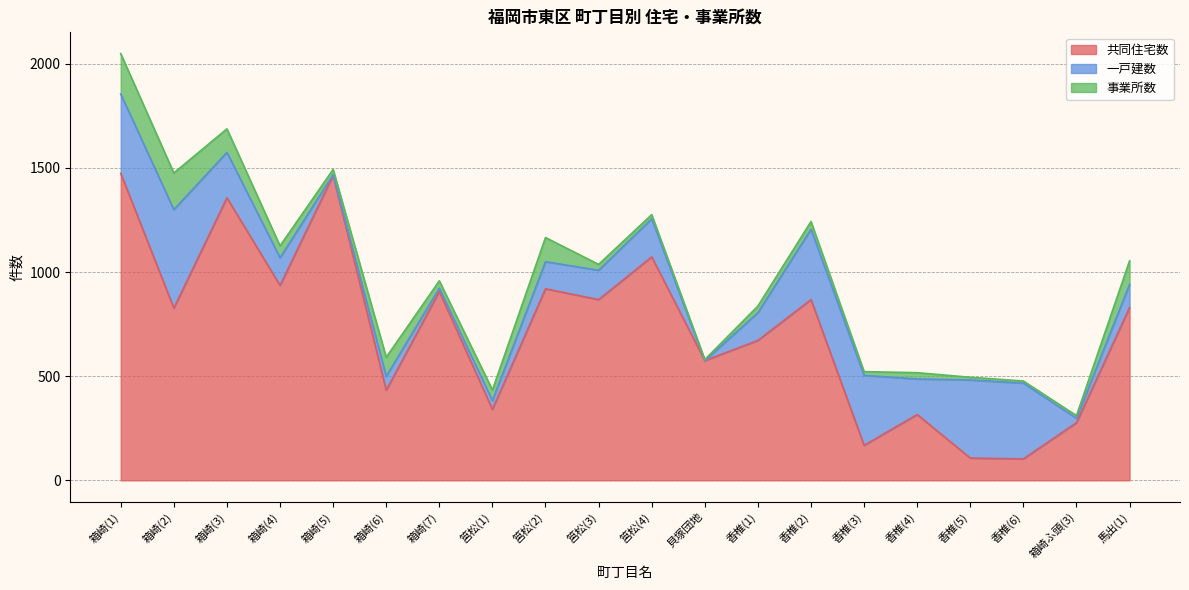

How many interior local peaks does the 共同住宅数 series have?

7